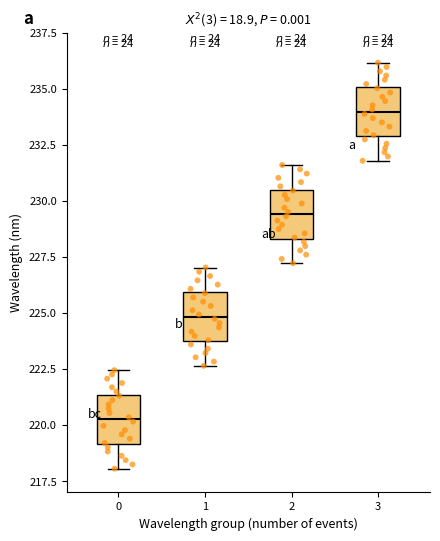

Where does the lower whisker of the box at x = 0 end on the y-axis? The values are not printed on the chart, so give them approximately, as read against the axis.

218.0